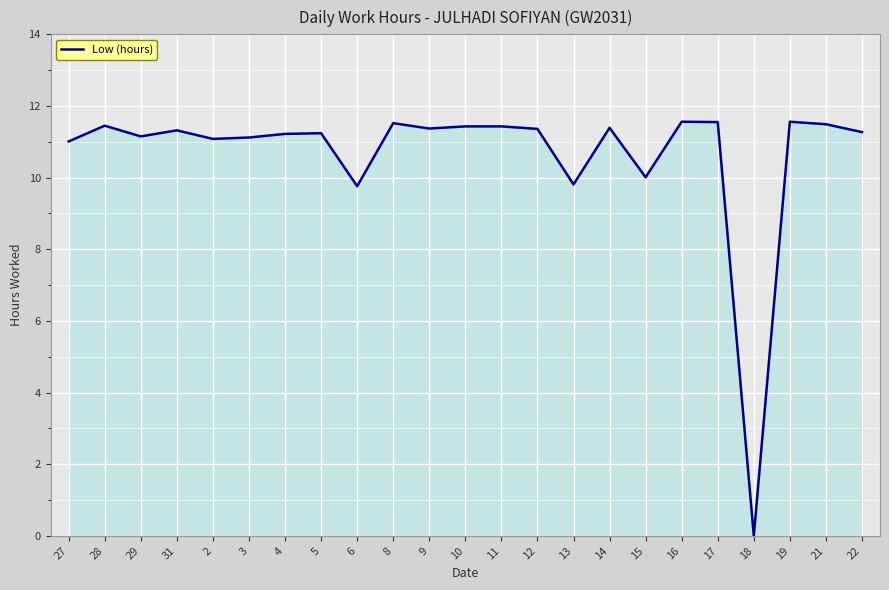

Does the chart have visible grid lines?

Yes